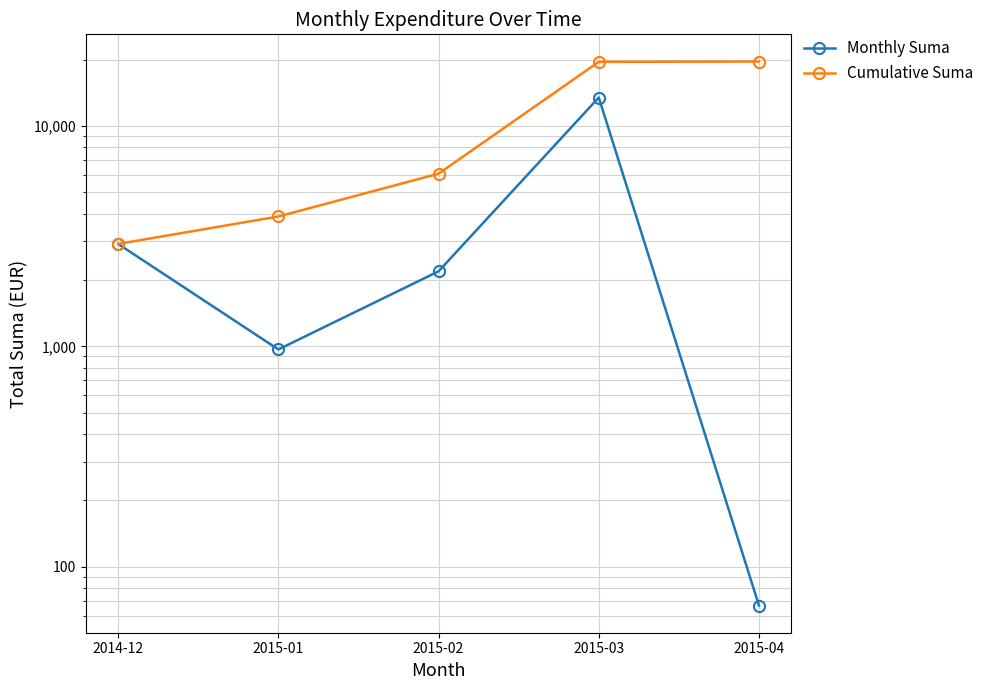

Between 2014-12 and 2015-02, which is larger?

2014-12